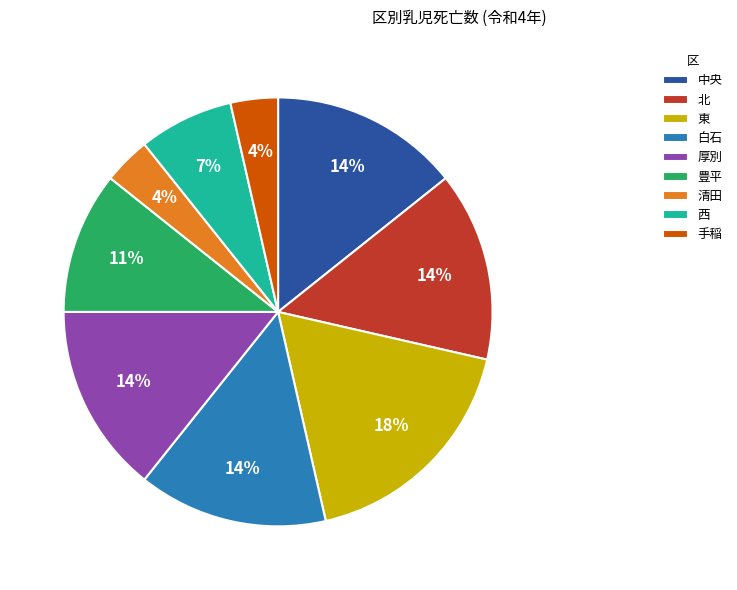

What percentage is the 北 slice, to the nearest percent?

14%